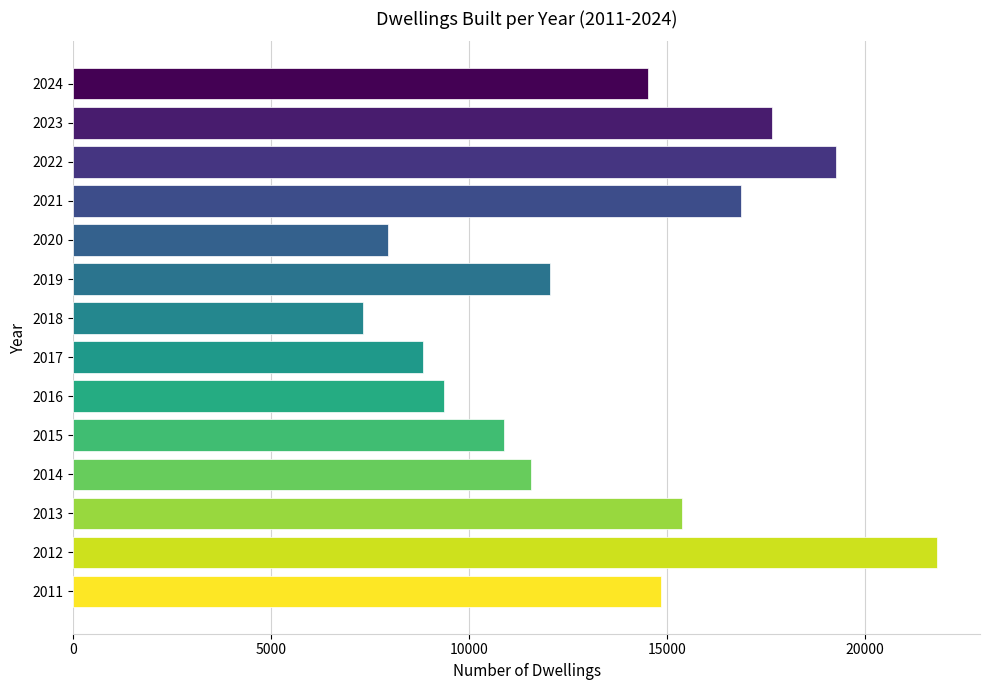

What is the ratio of the value at 2015 to the value at 2011?

0.7